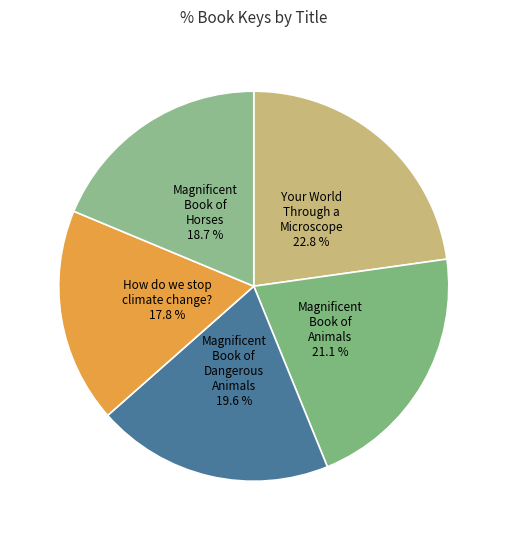

How many slices are in this pie chart?

5